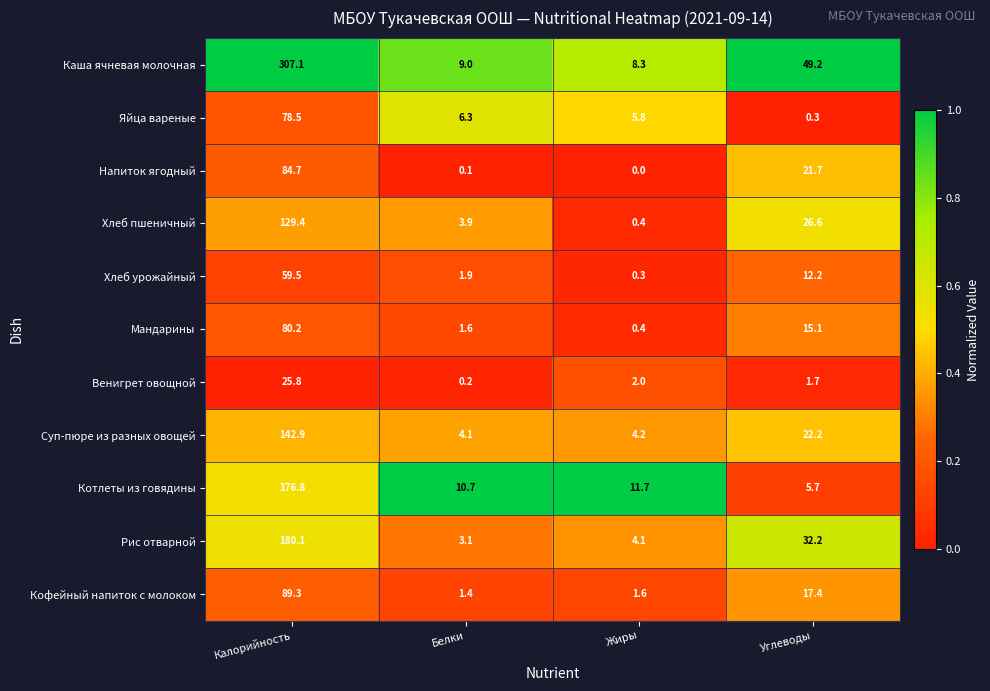

What is the difference between the highest and lowest values at Углеводы?

48.9